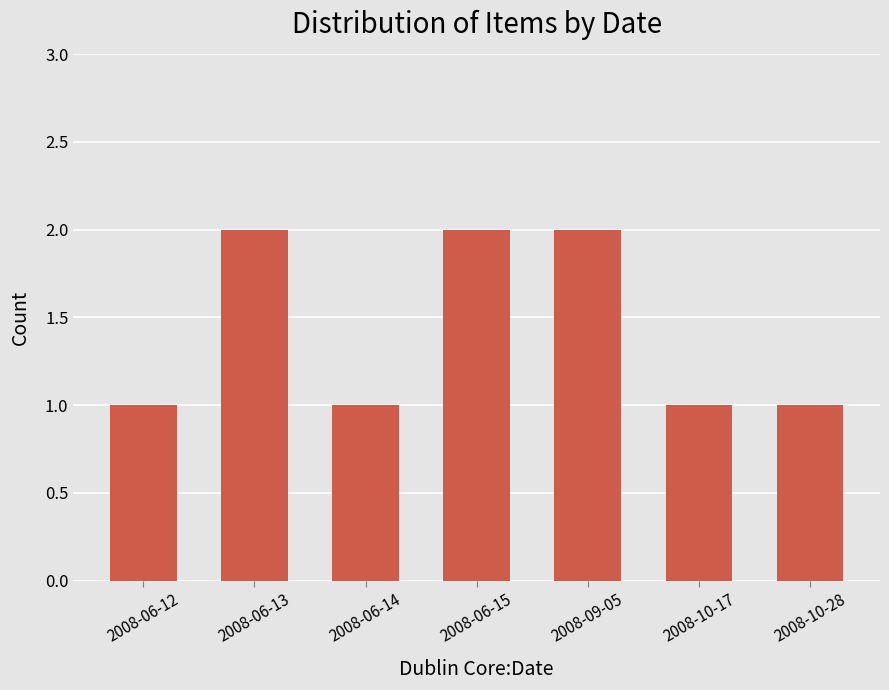

What is the sum of the values at 2008-09-05 and 2008-10-28?

3